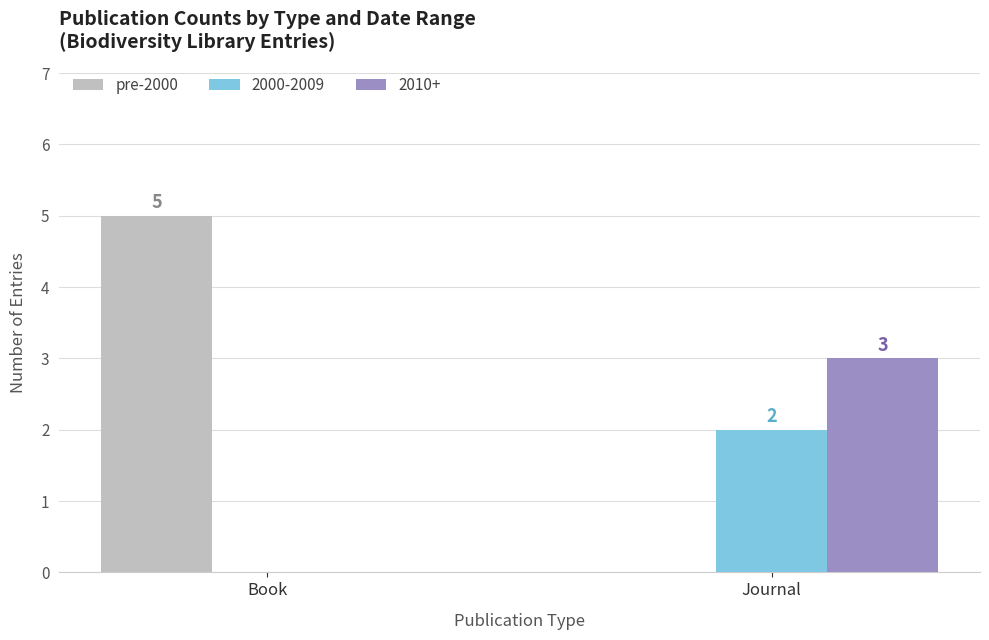

At which label is 2010+ closest to 1?

Book